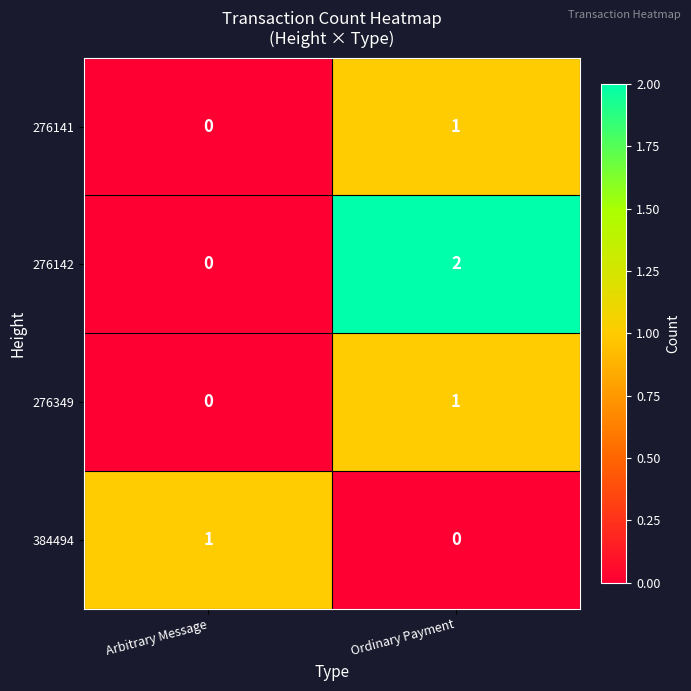

At which category does the chart reach its peak across all series?

Ordinary Payment